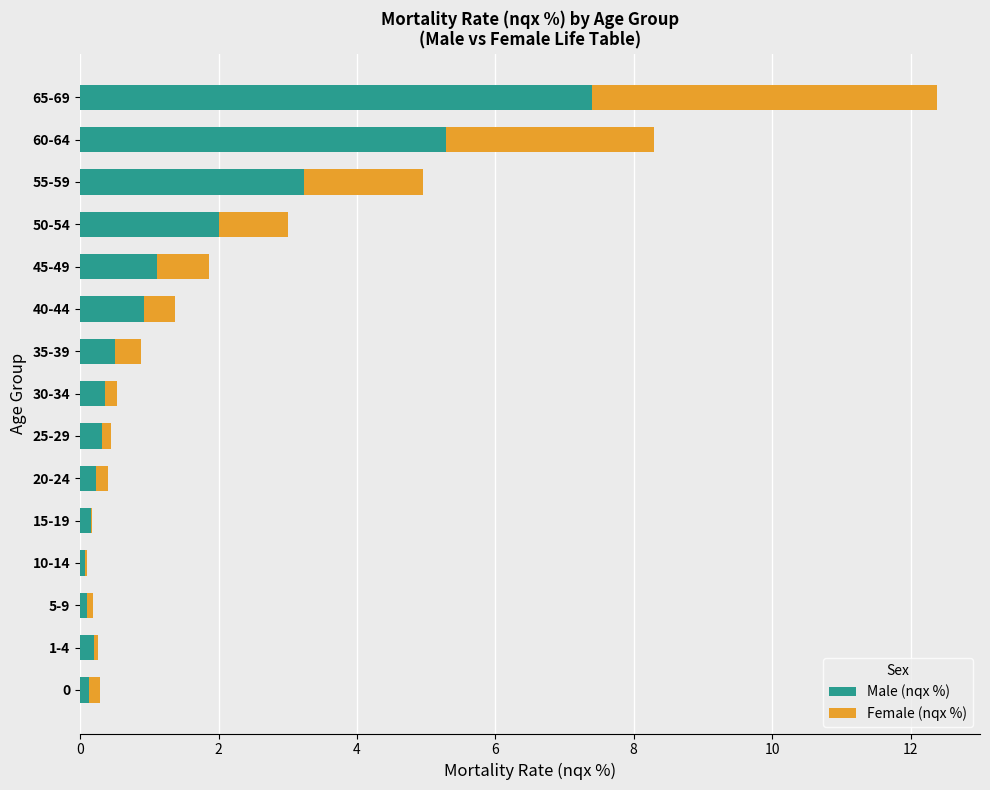

At which category is the sum across all series the highest?

65-69